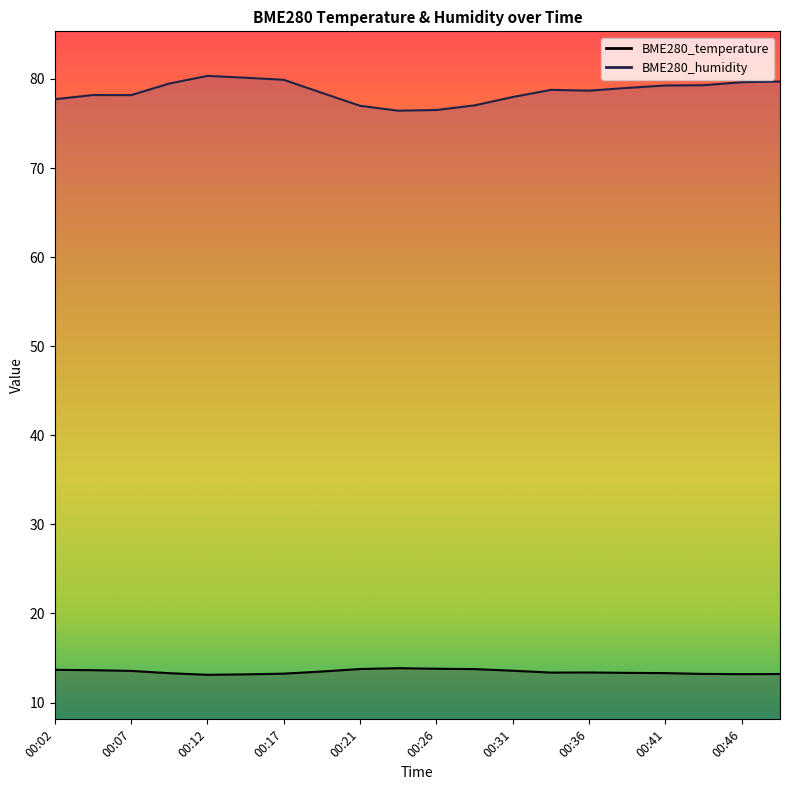

What is the value of the BME280_temperature point at the 16th from the left?

13.3